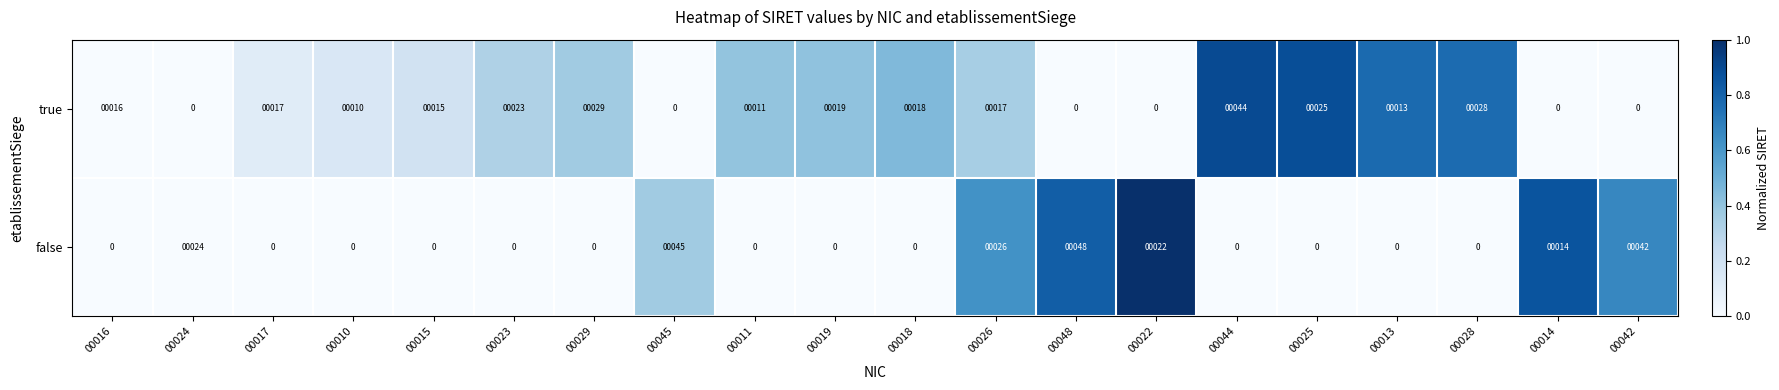

Which category has the highest value across all series?

00048